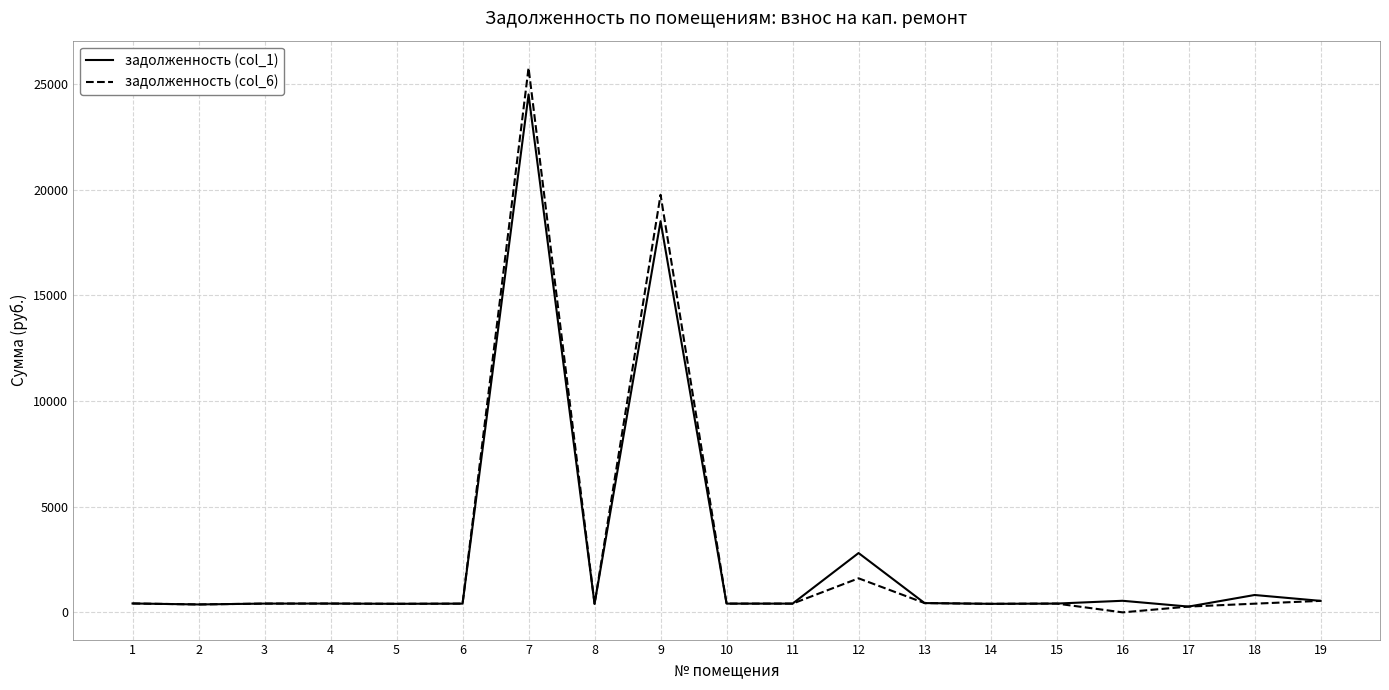

What is the difference between the maximum and minimum values in the задолженность (col_6) series?

25756.0